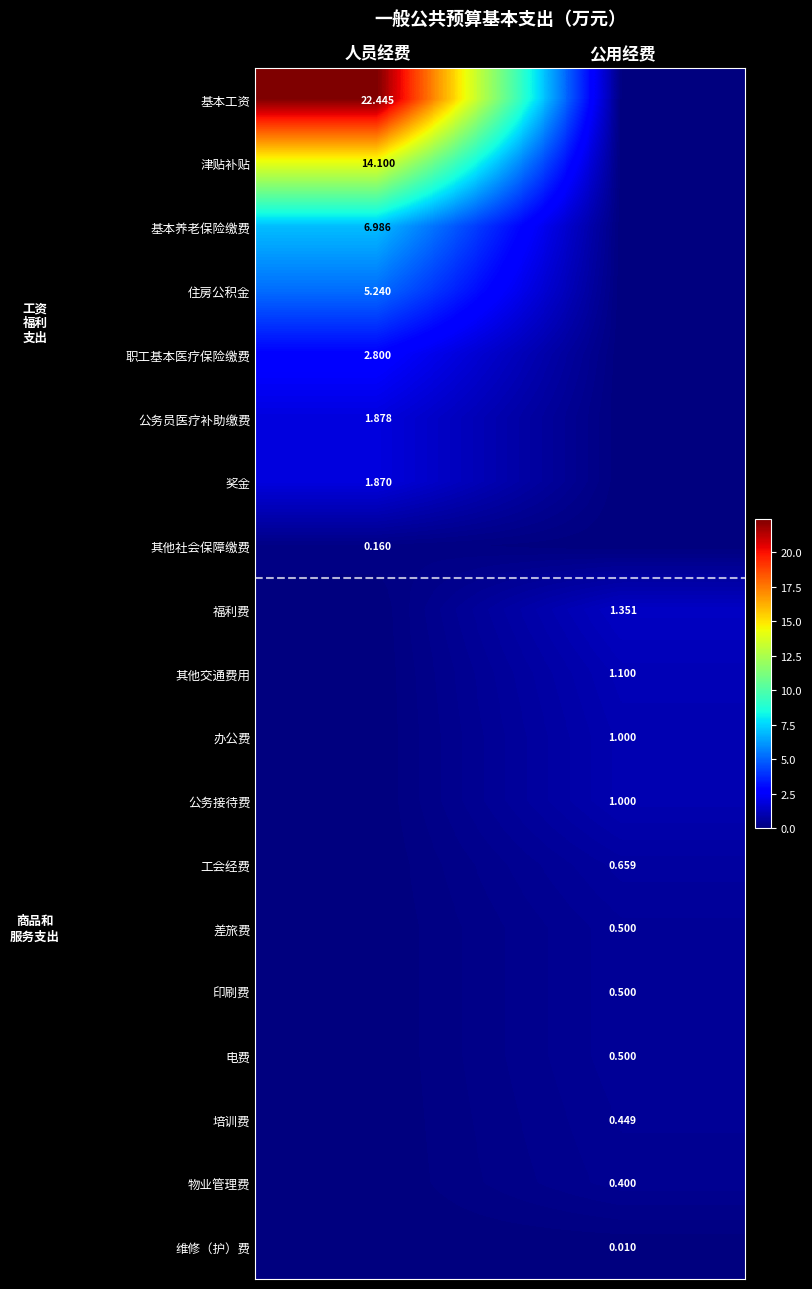

What is the sum of all 印刷费 values?

0.5